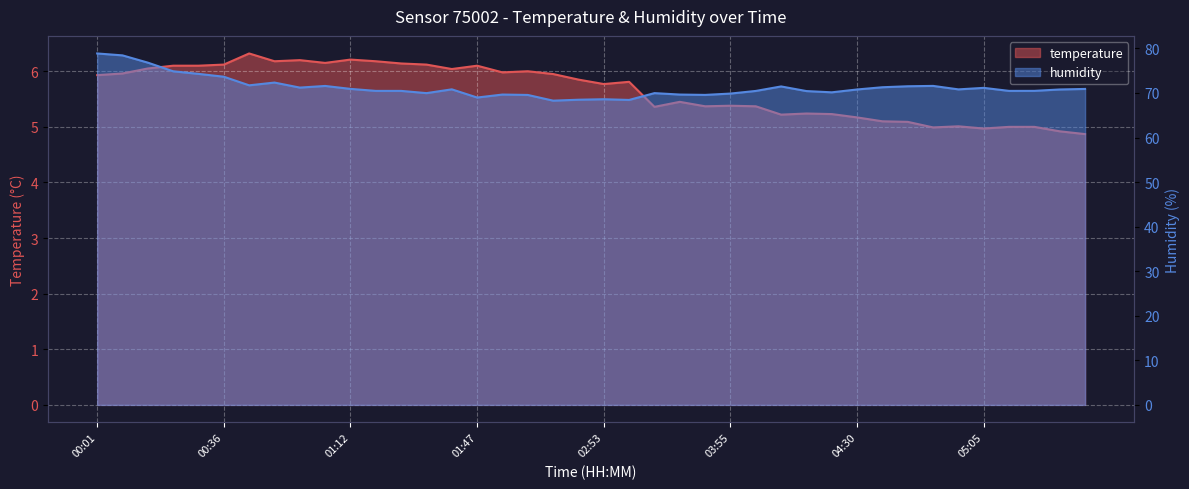

What is the value of the temperature point at the 33rd from the left?

5.1